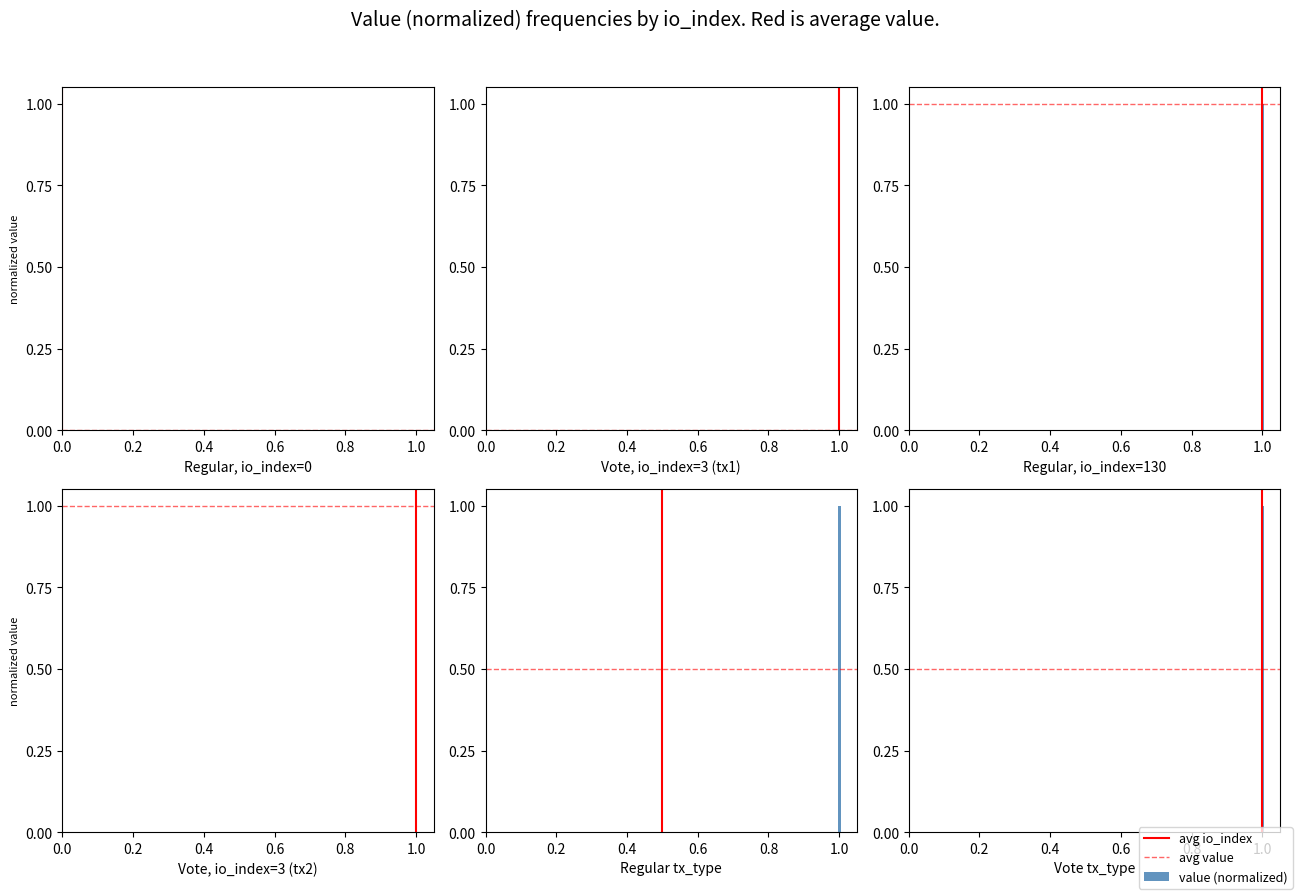

How many distinct data groups are displayed?

3